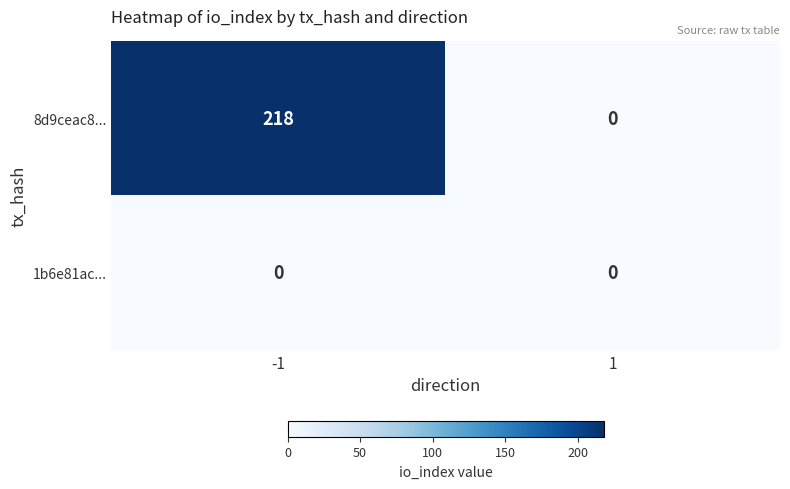

What is the difference between the maximum and minimum values in the 8d9ceac8... series?

218